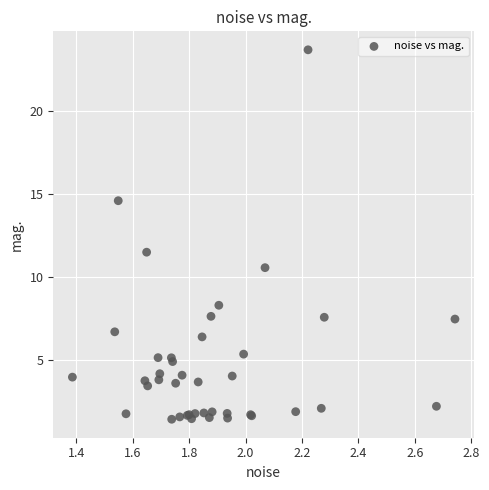

What Y value in the scatter plot is closest to 12?

11.5